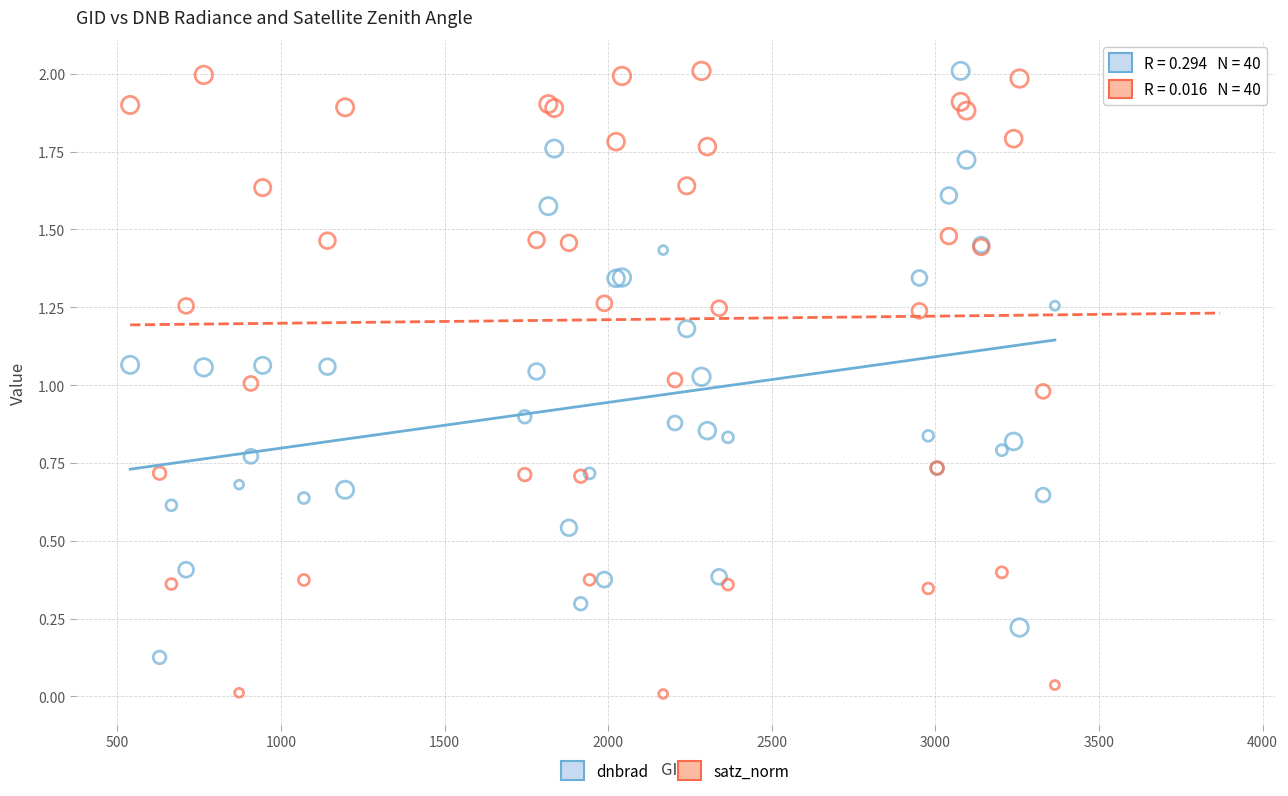

What is the X range (max minus min) for the scatter plot?

2826.0